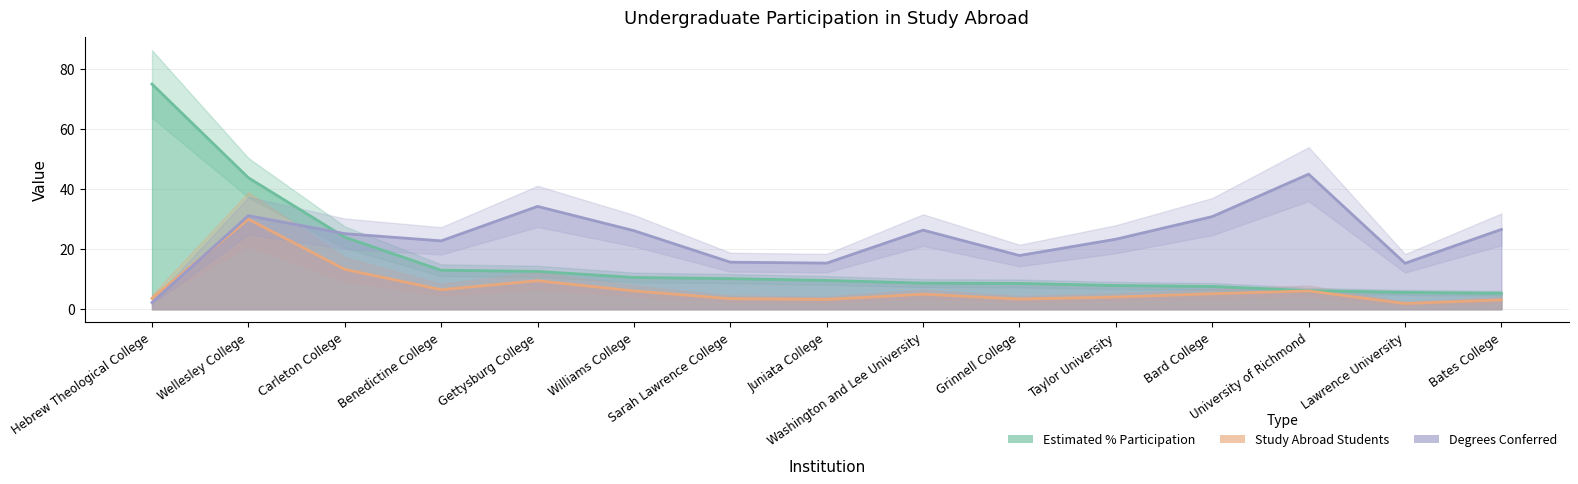

What position from the left is University of Richmond?

13